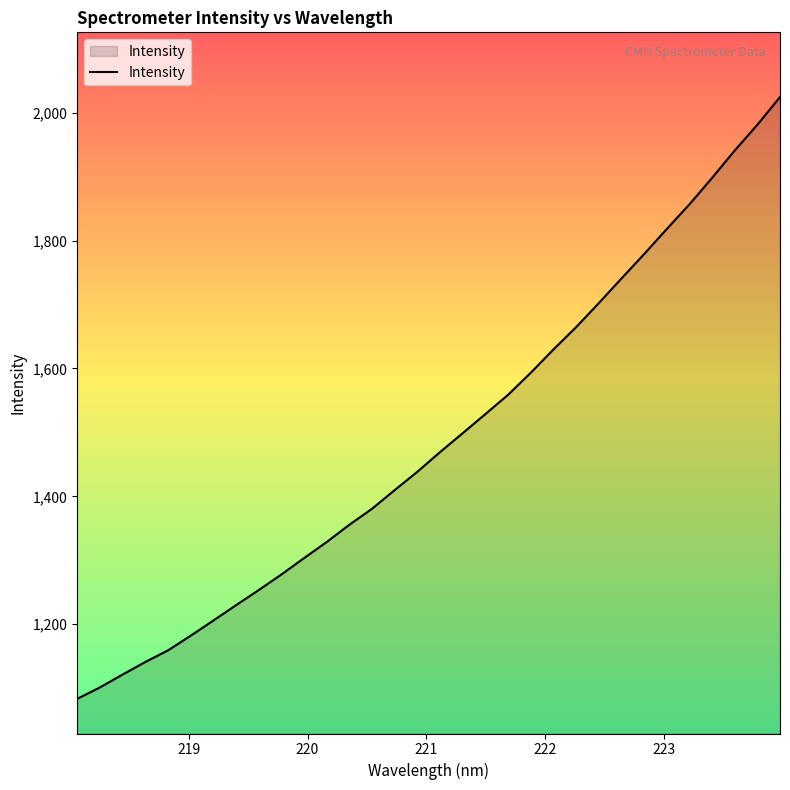

How many series are shown in this chart?

1